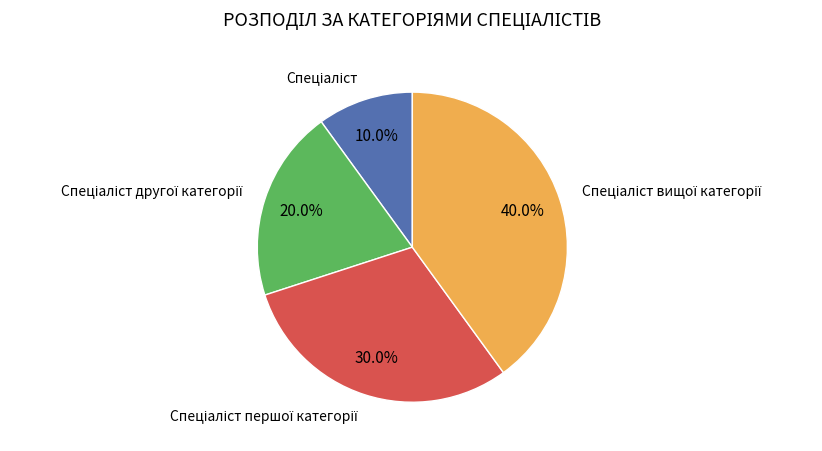

Is there any slice that represents more than half of the pie?

No